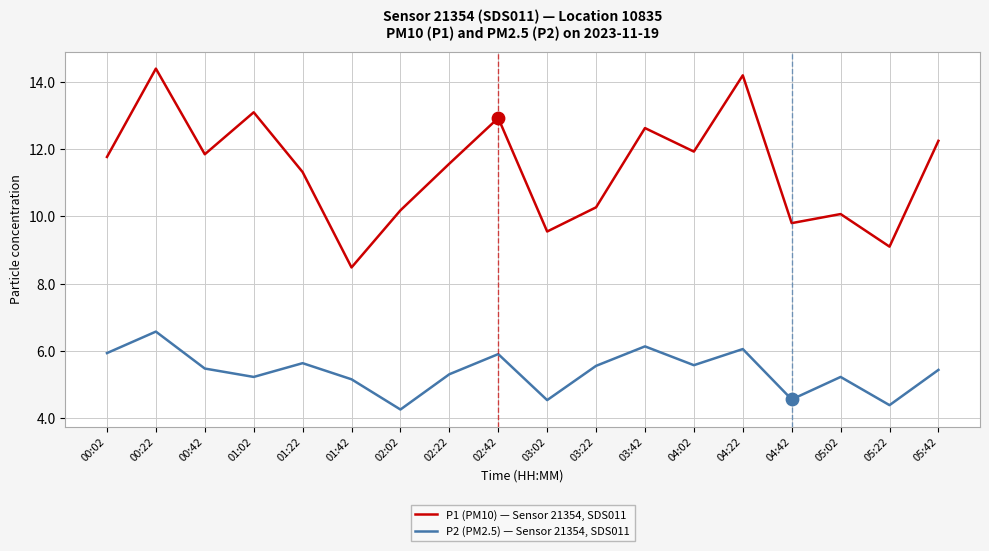

Which series has the largest range (max minus min)?

P1 (PM10) — Sensor 21354, SDS011